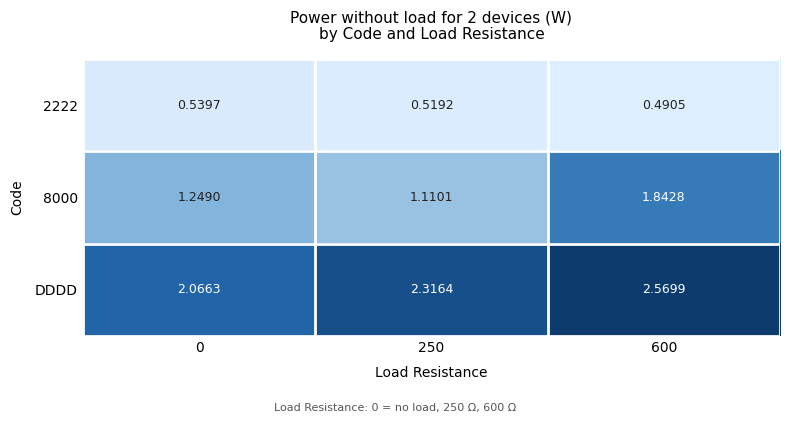

Which series changed the most between 0 and 250?

DDDD